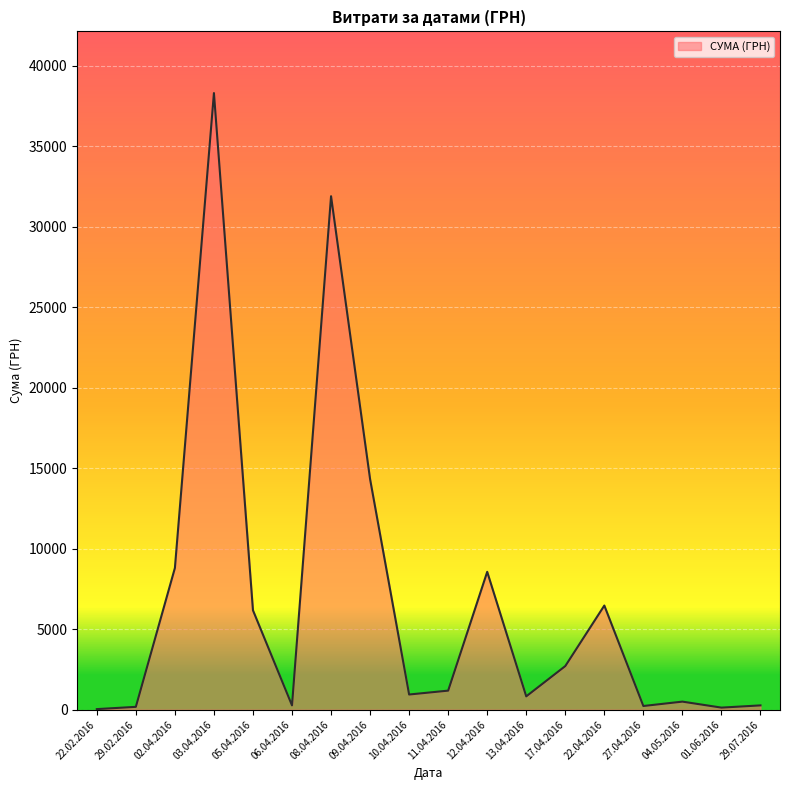

What is the maximum value shown in the chart?

38303.0